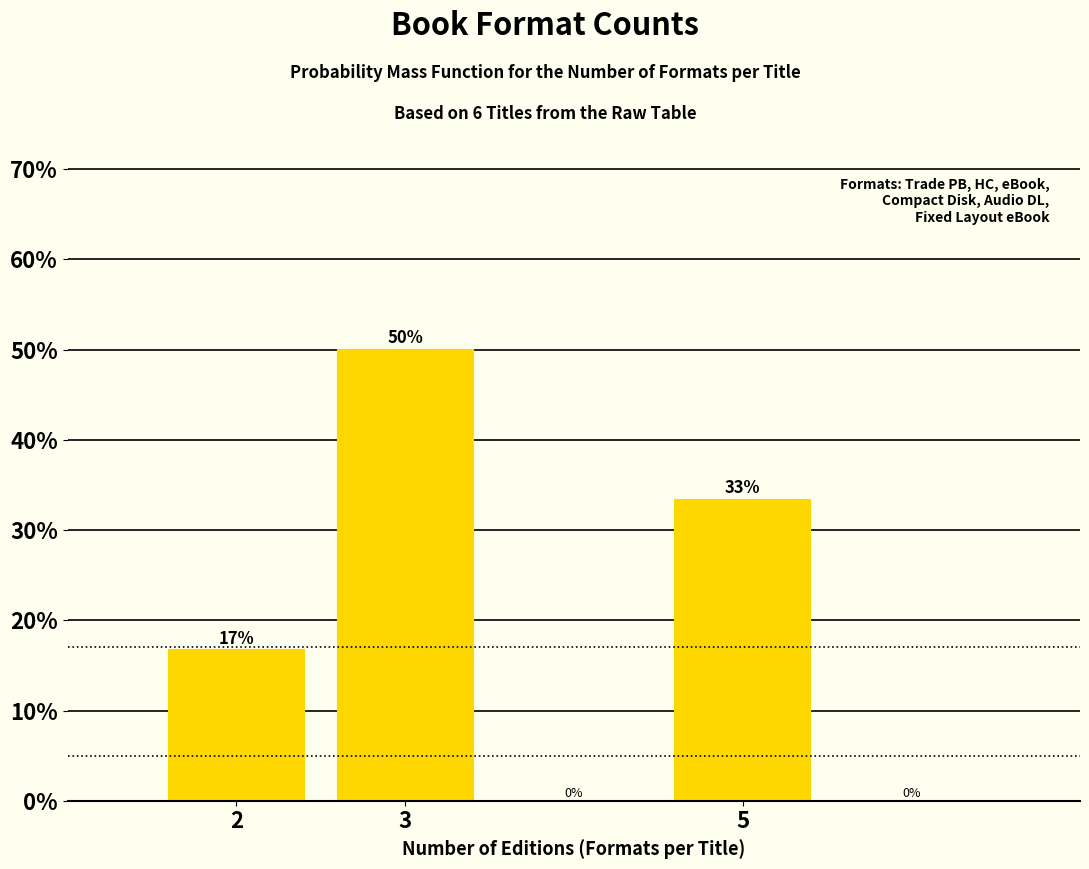

How many bars are there in total?

3